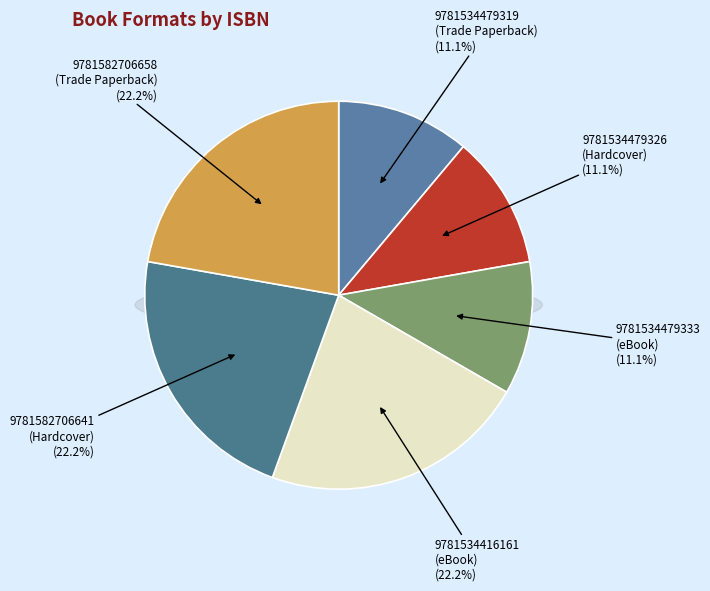

To the nearest percent, what is the average slice percentage?

17%